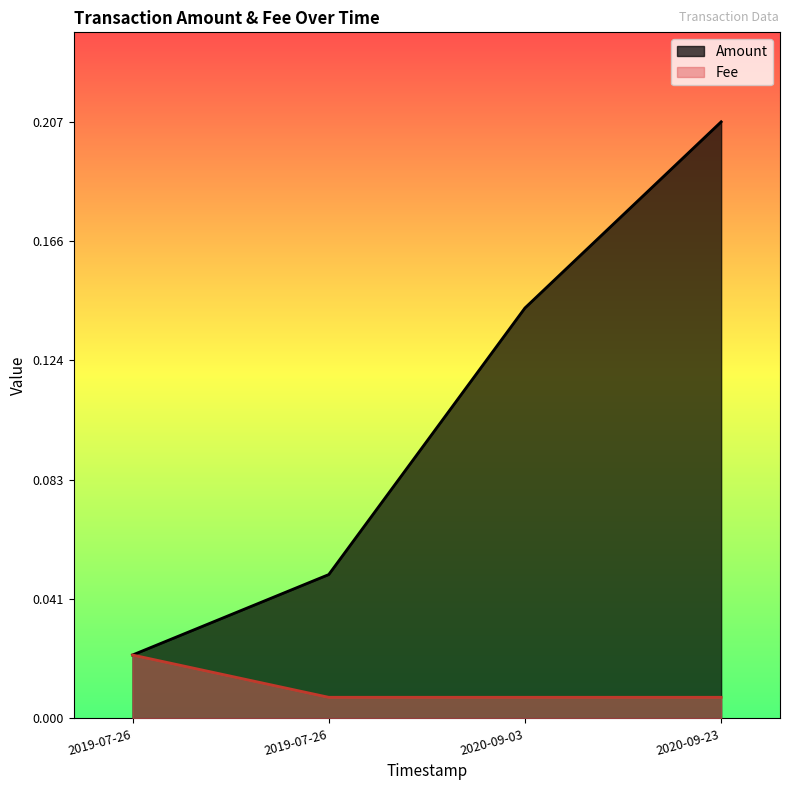

Which label corresponds to the largest value in the chart?

2020-09-23